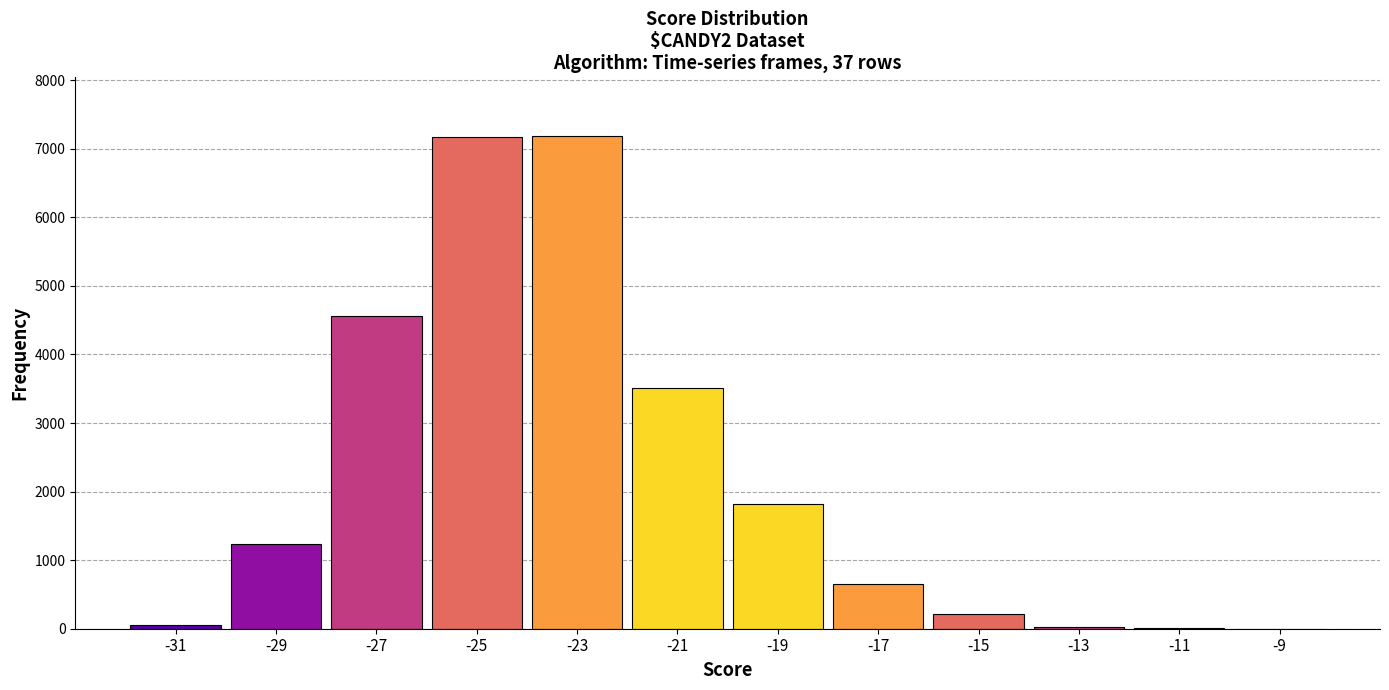

Approximately how many times larger is the value at -25 compared to -29?

5.8